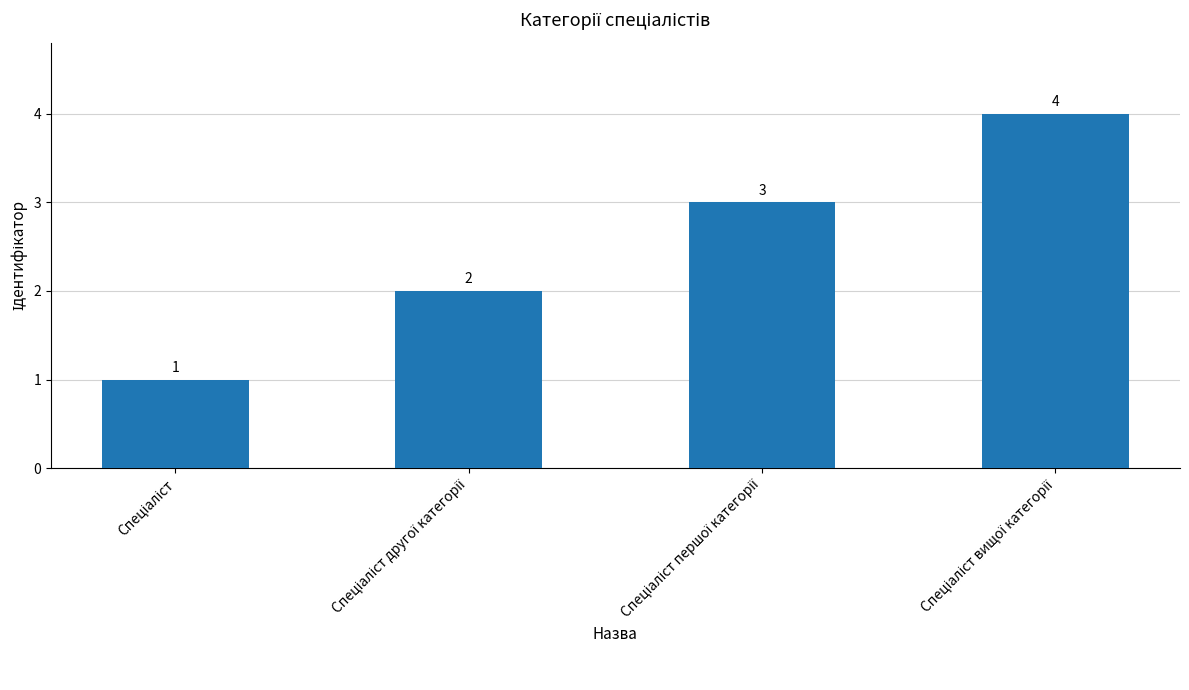

What is the greatest value displayed?

4